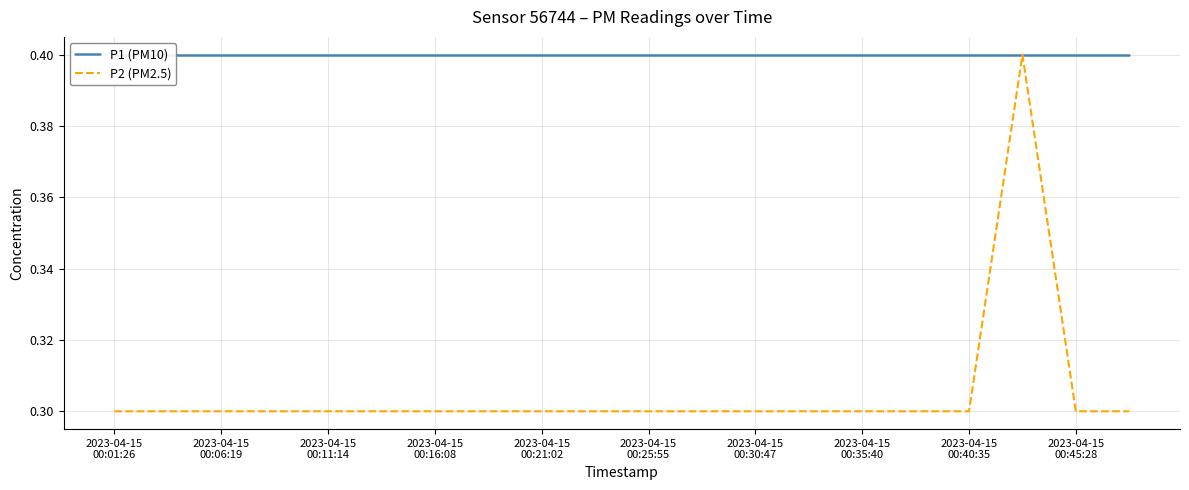

What is the total value across all series at 2023-04-15 00:45:28?

0.7